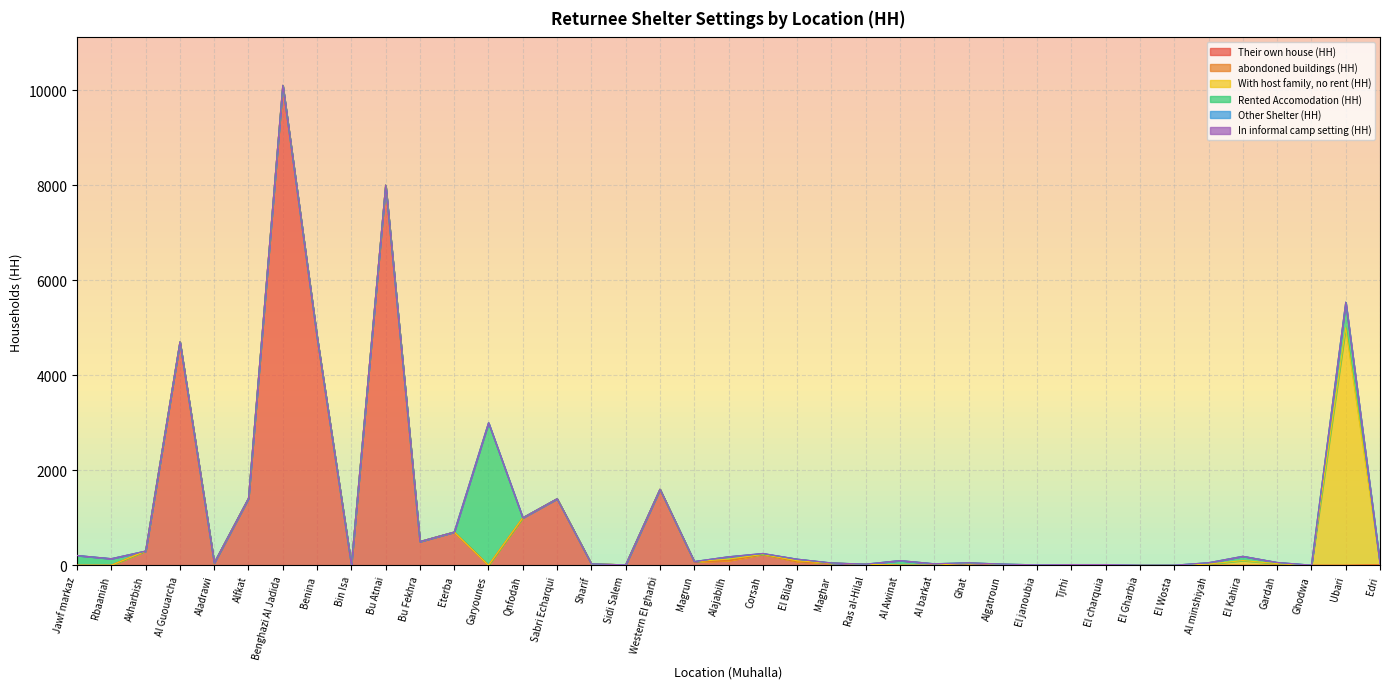

Where does the Their own house (HH) series first go above 10?

Akharbish